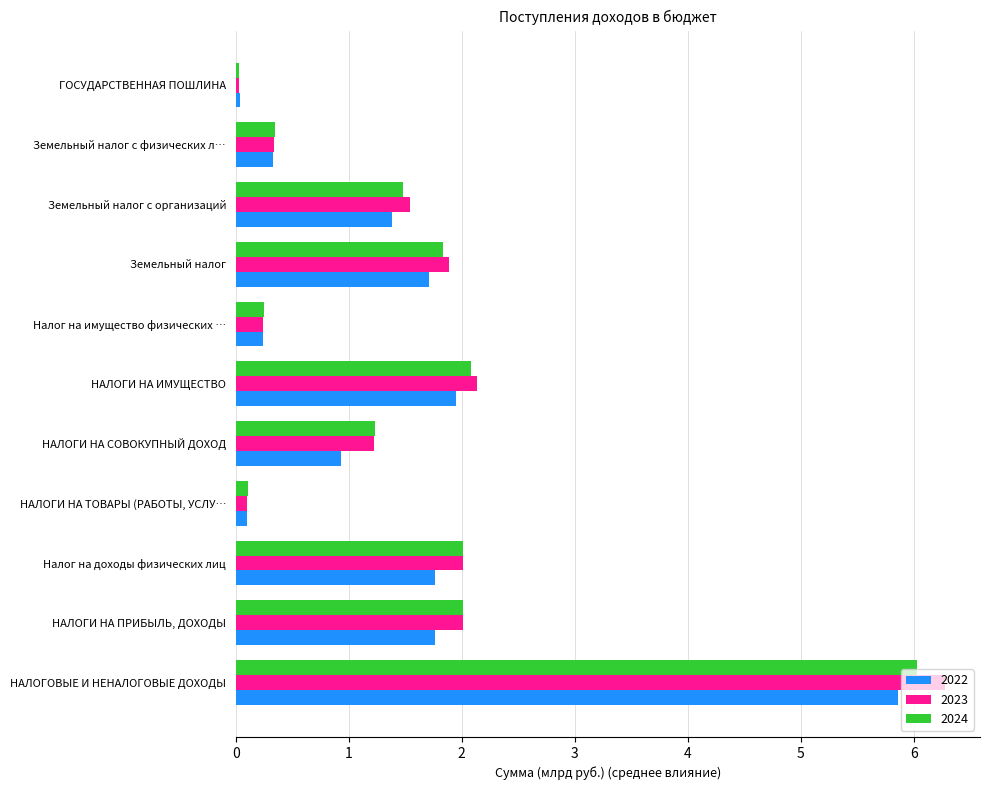

How many categories are shown in the chart?

11